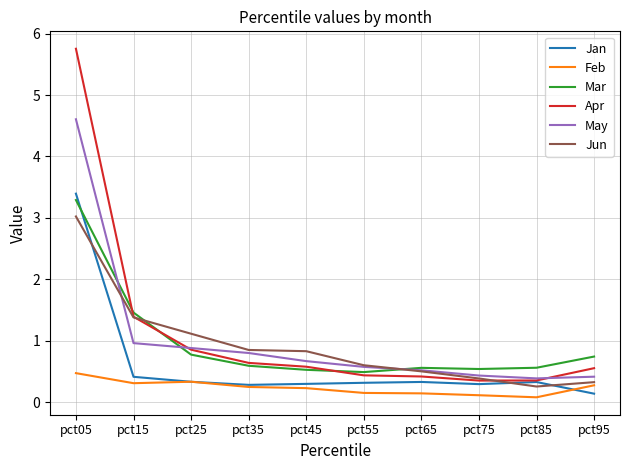

True or false: Feb and Jun cross at least once.

False